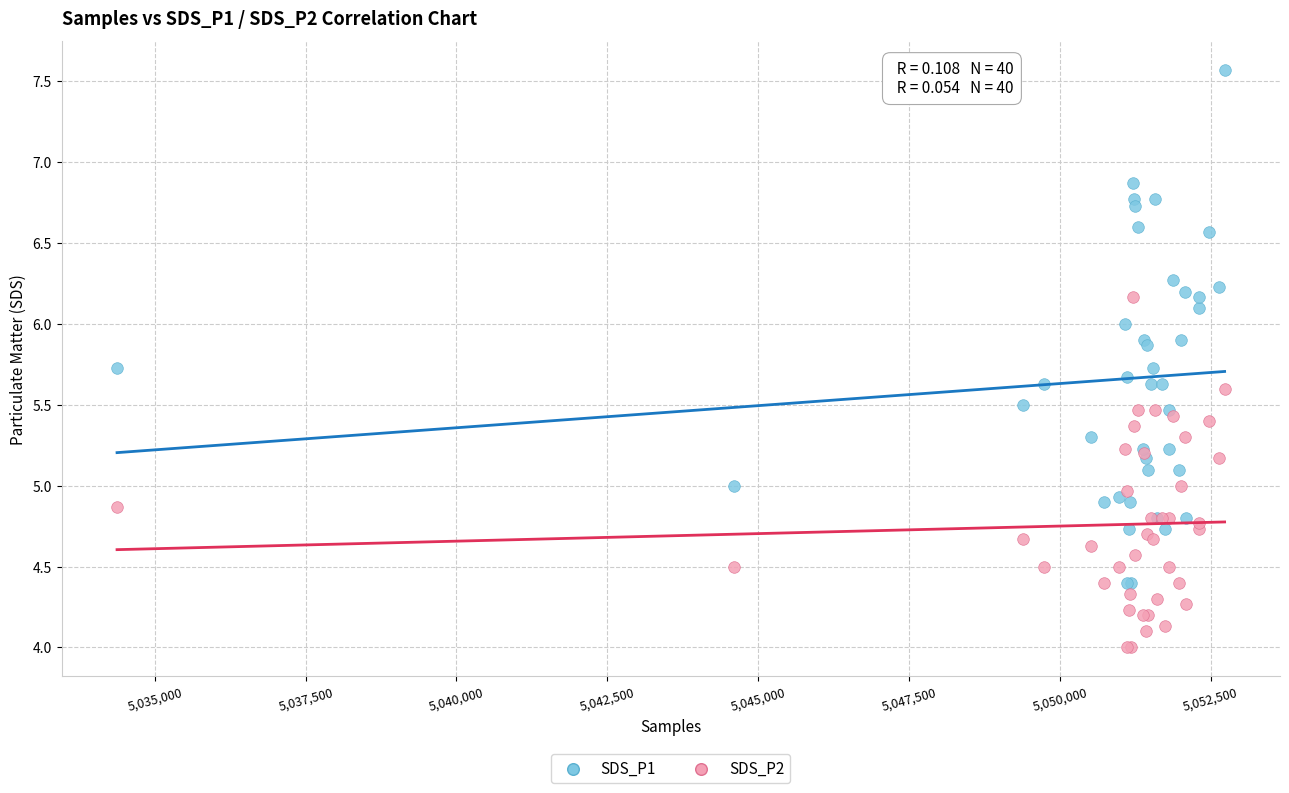

What is the X range (max minus min) for the scatter plot?

18360.0